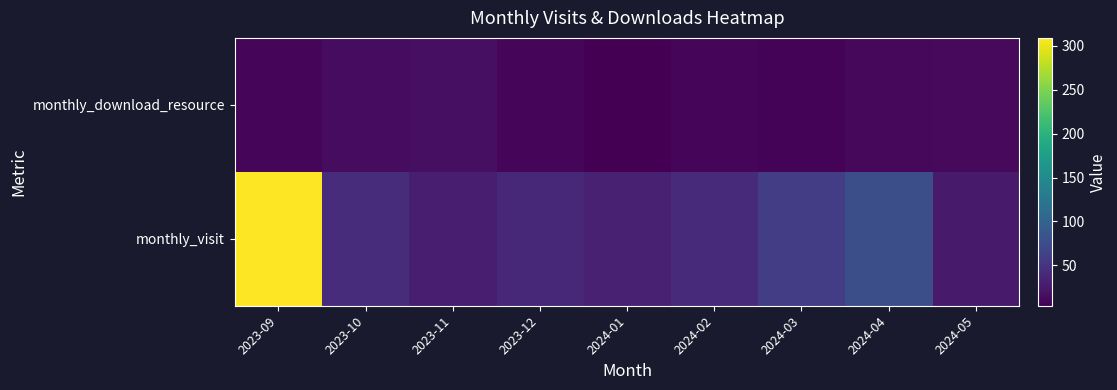

Which series has the largest range (max minus min)?

monthly_visit